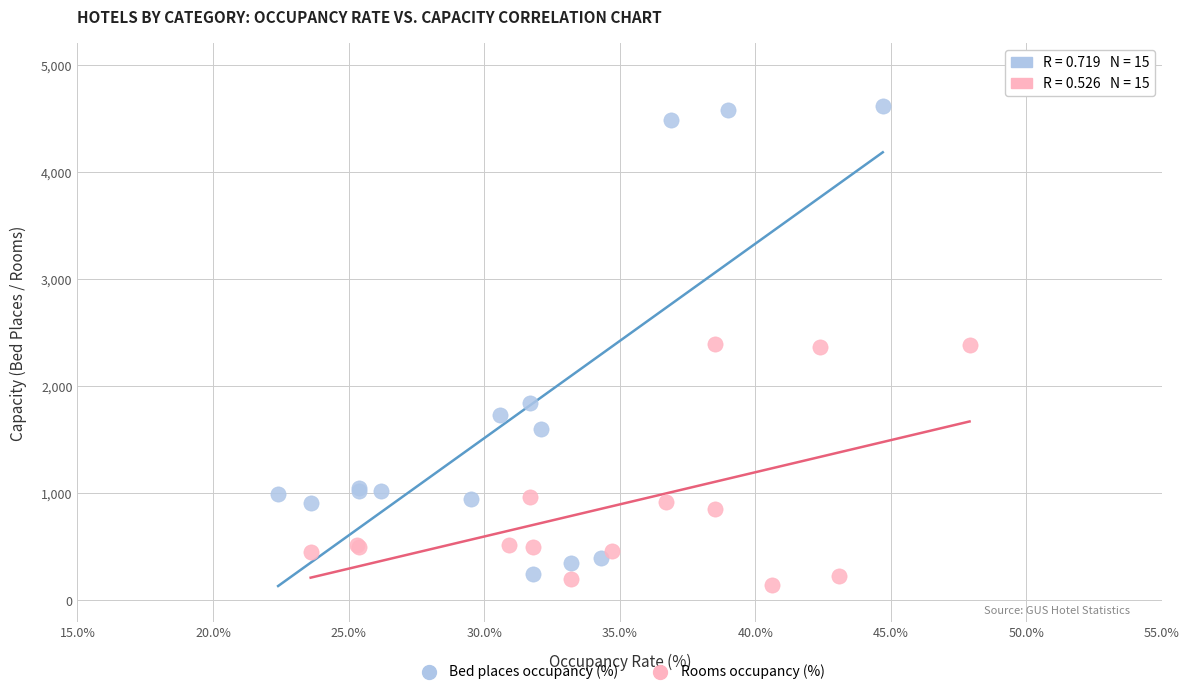

Which series has the widest spread of Y values?

Bed places occupancy (%)